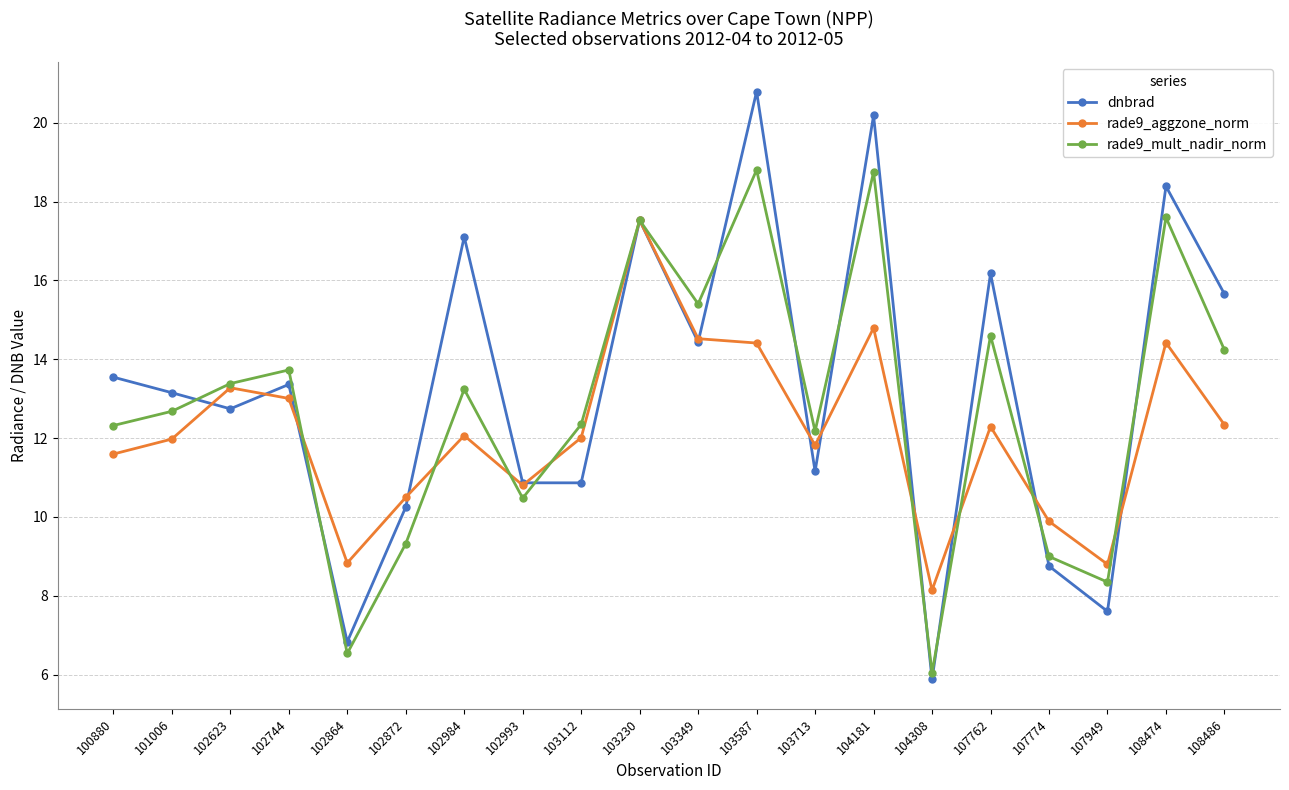

What is the difference between the second highest and second lowest values in the rade9_mult_nadir_norm series?

12.2